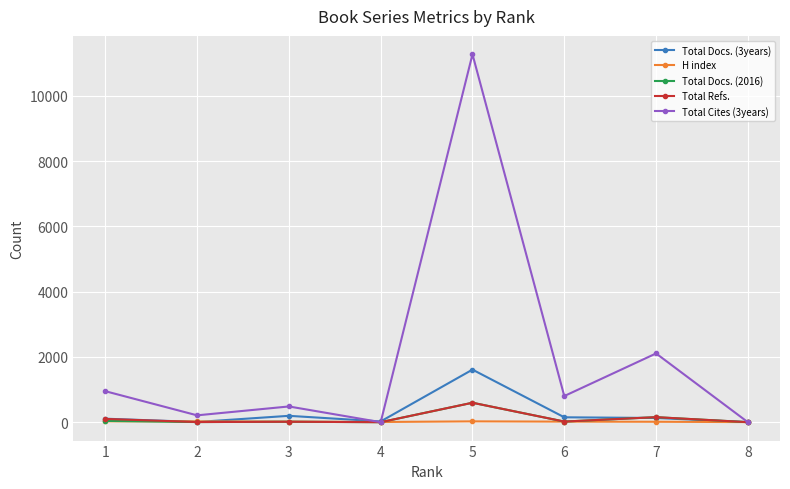

The H index series shows 26 at 1. True or false?

True